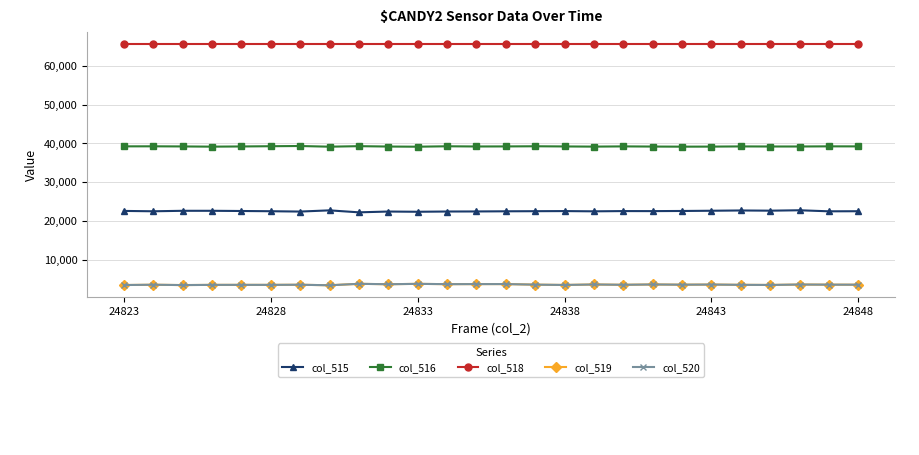

Which series has the largest total across all categories?

col_518